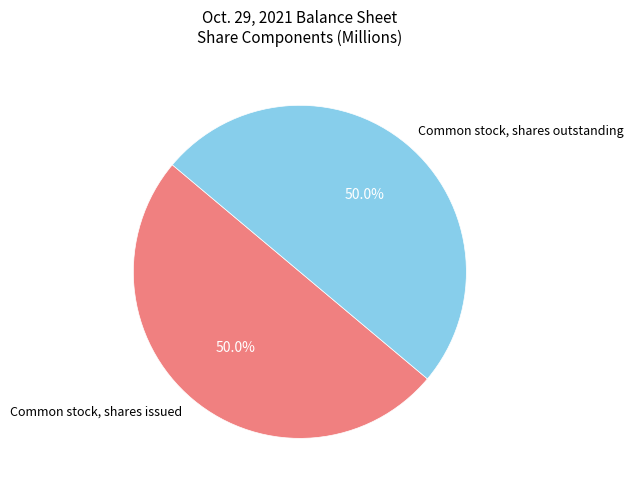

How many segments does this pie chart have?

2